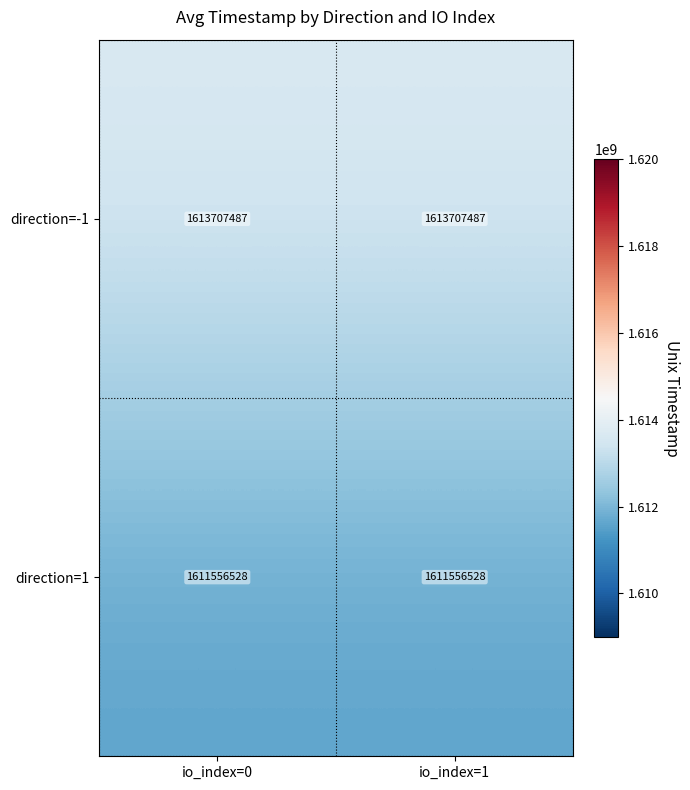

Reading left to right, list all the values displayed in this chart.

direction=-1: 1613707487	1613707487
direction=1: 1611556528	1611556528